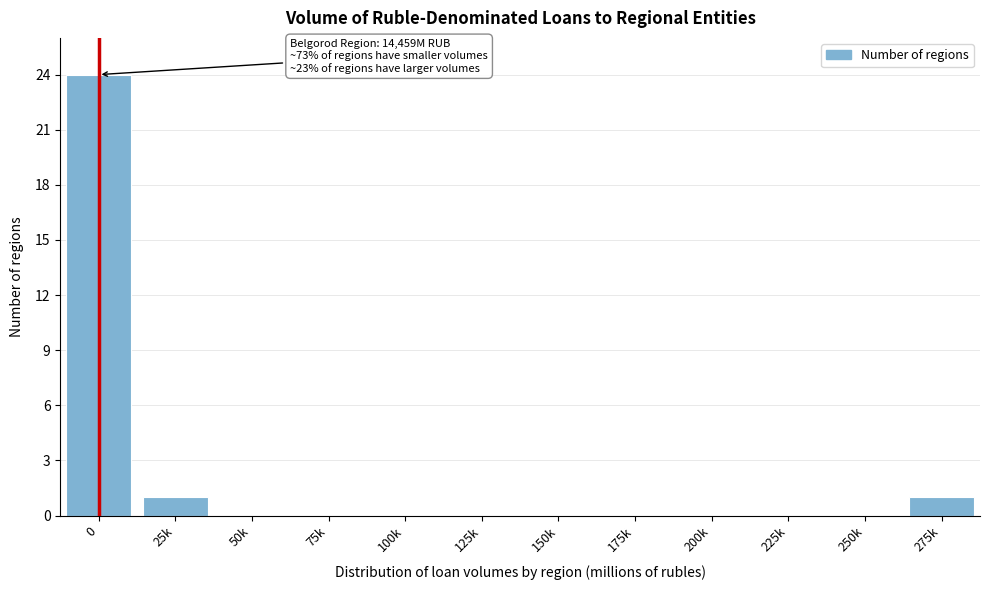

Reading right to left, list all the values displayed in this chart.

275k=1	250k=0	225k=0	200k=0	175k=0	150k=0	125k=0	100k=0	75k=0	50k=0	25k=1	0=24